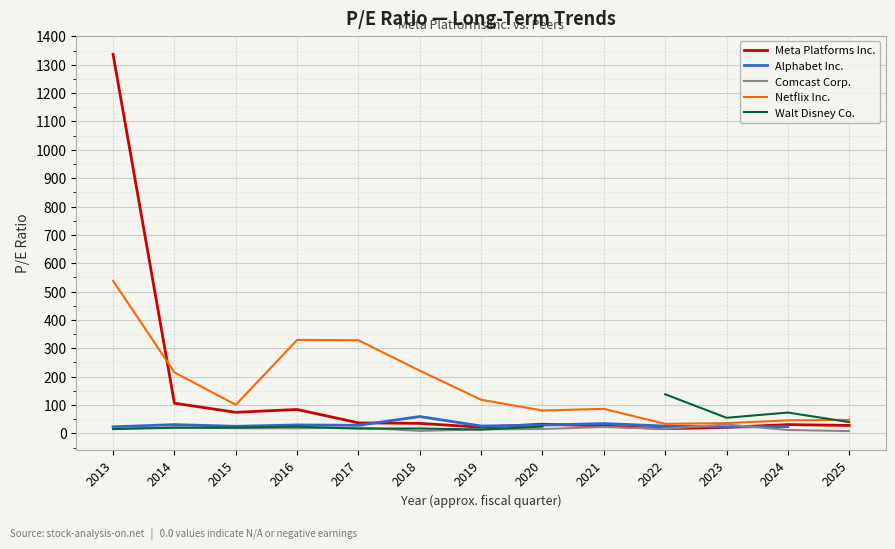

What are all the series names shown in the legend?

Meta Platforms Inc., Alphabet Inc., Comcast Corp., Netflix Inc., Walt Disney Co.